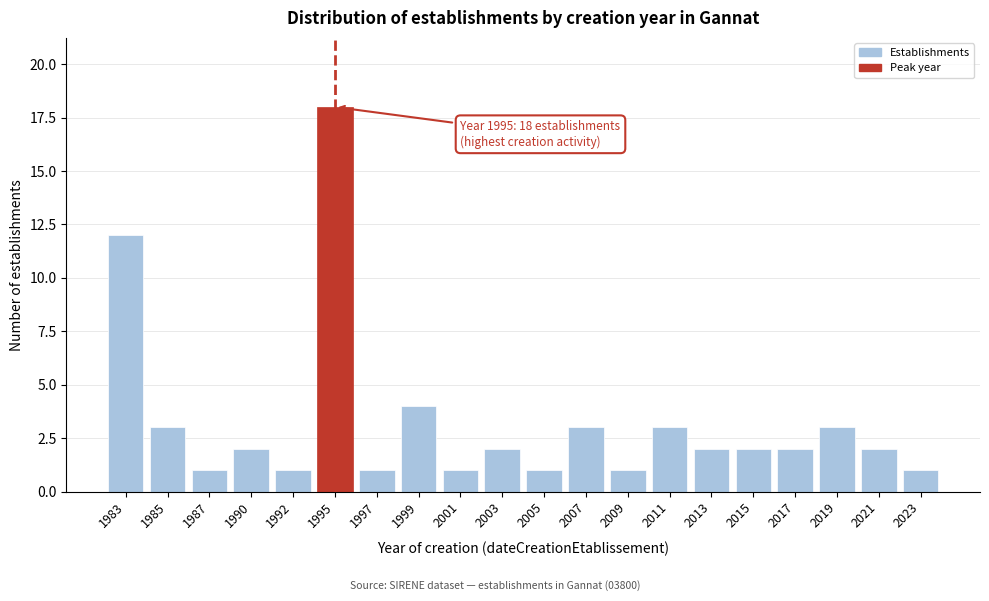

Reading left to right, extract all data points from this chart.

12	3	1	2	1	18	1	4	1	2	1	3	1	3	2	2	2	3	2	1